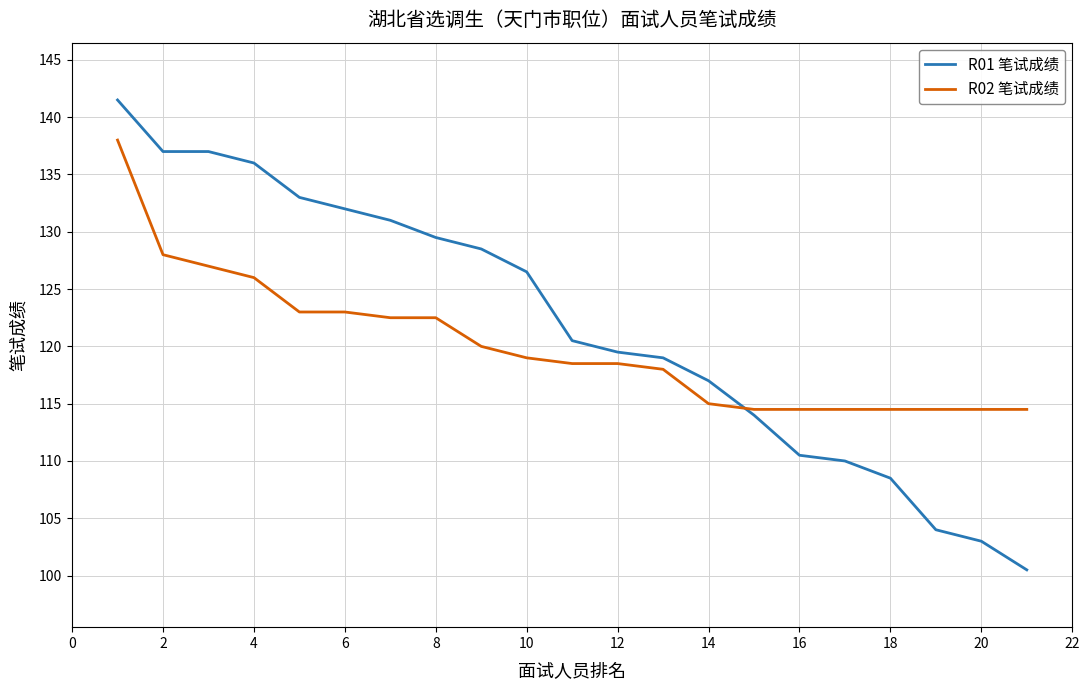

Which series has the largest range (max minus min)?

R01 笔试成绩